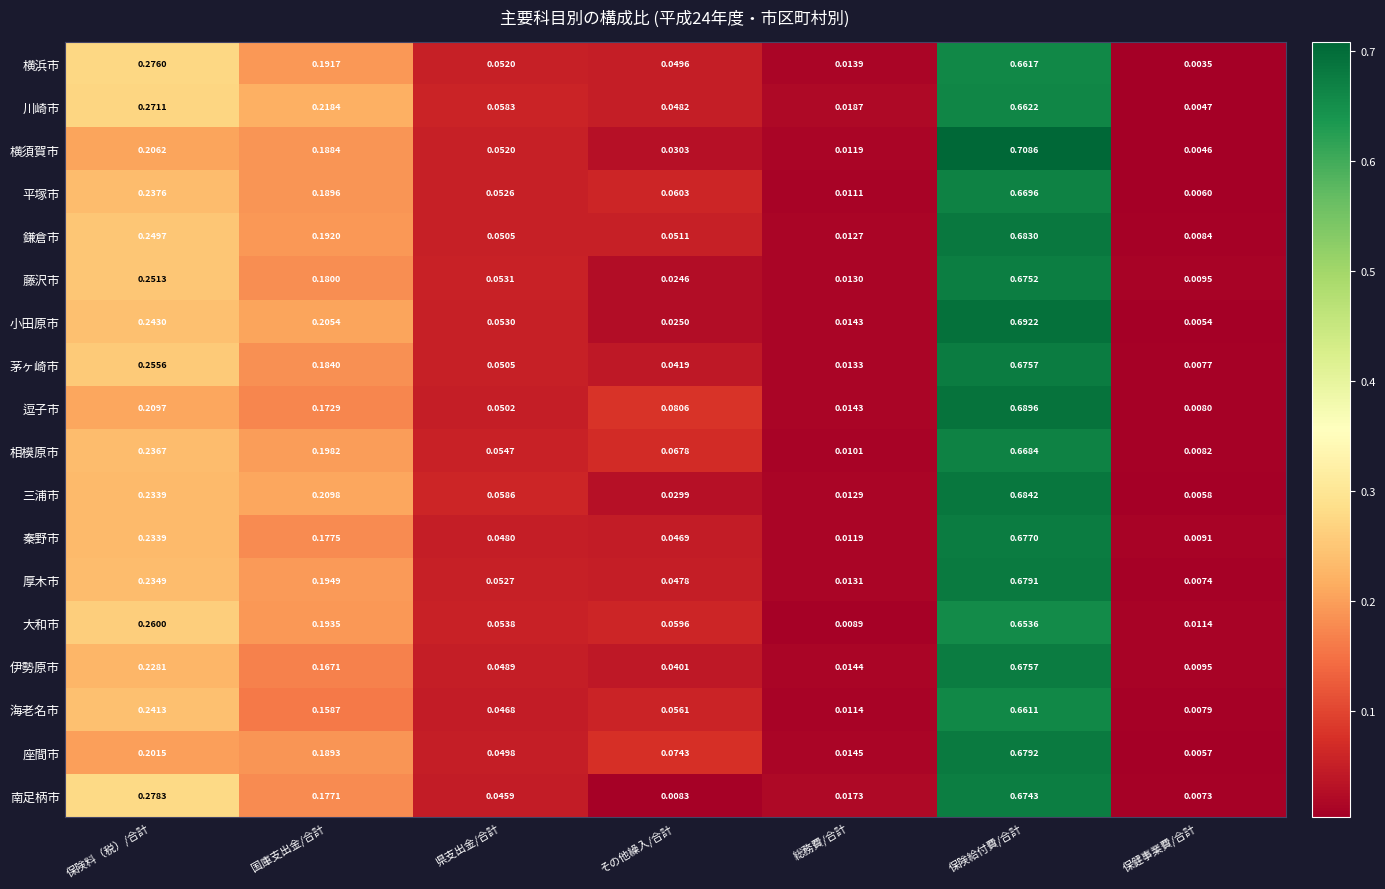

Which series has the largest total across all categories?

川崎市